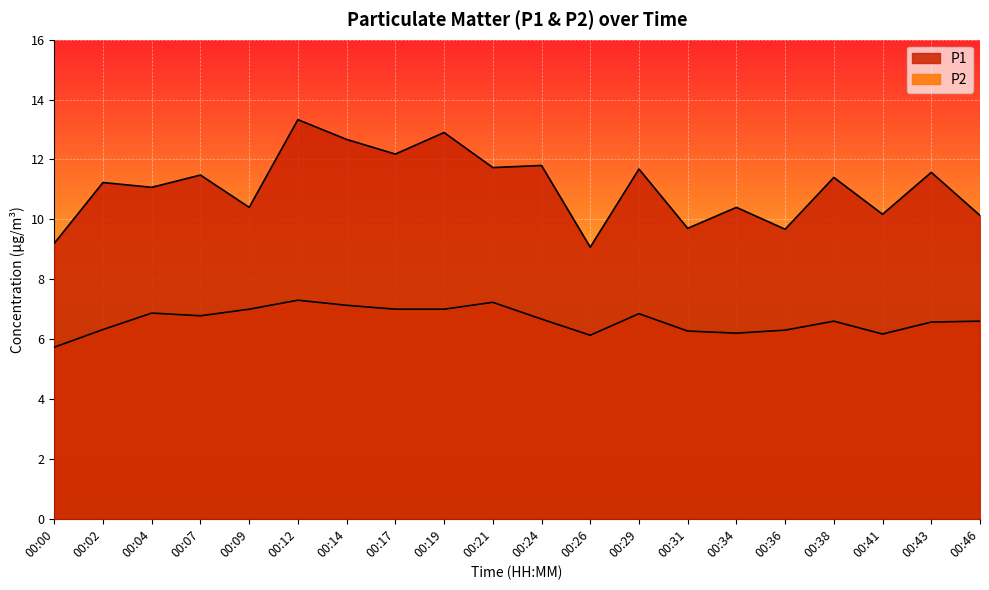

At which label does P1 reach its minimum?

00:26